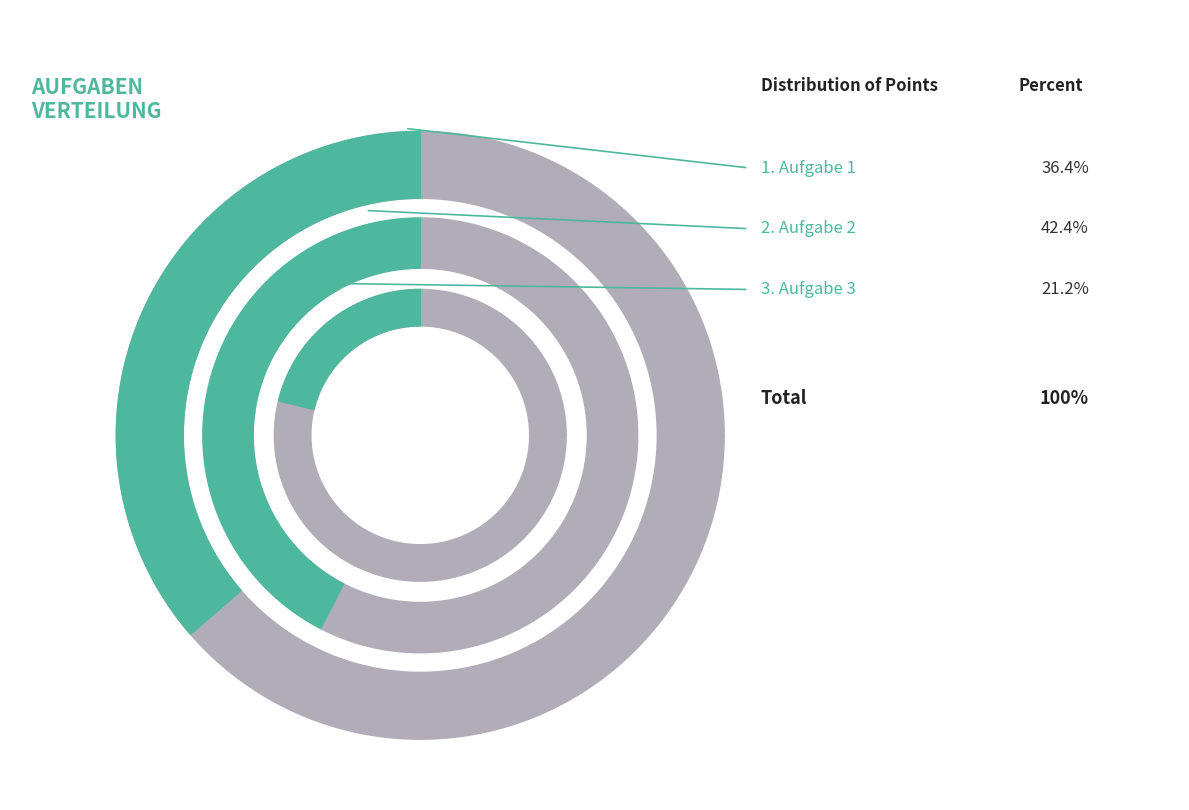

To the nearest percent, what is the difference between the largest and smallest slice percentages?

21%